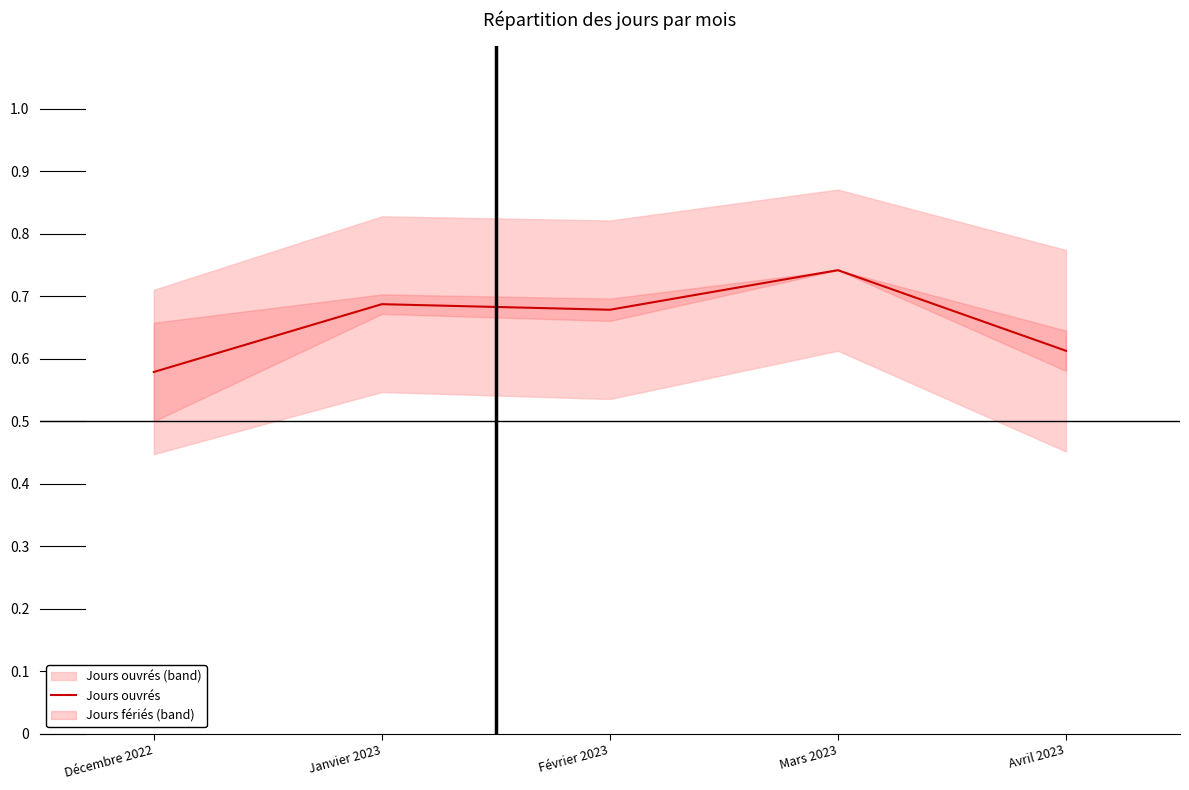

How many interior local peaks (higher than both neighbors) does the data have?

2